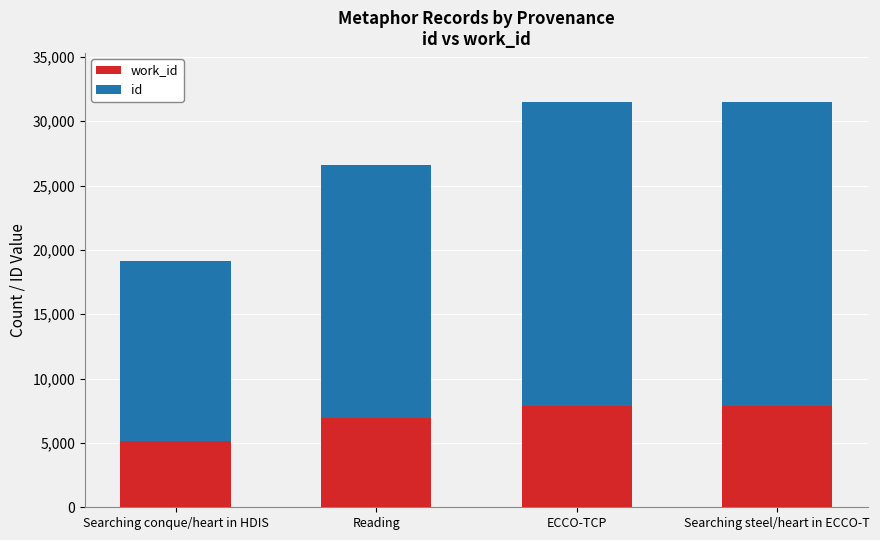

How many categories are shown in the chart?

4